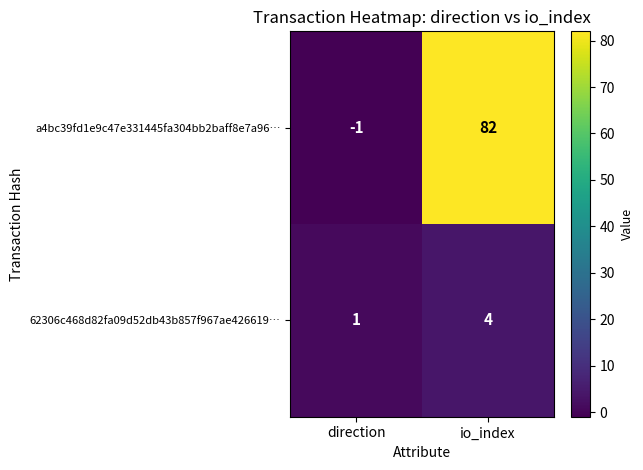

True or false: a4bc39fd1e9c47e331445fa304bb2baff8e7a96… has a value of 140 at io_index.

False